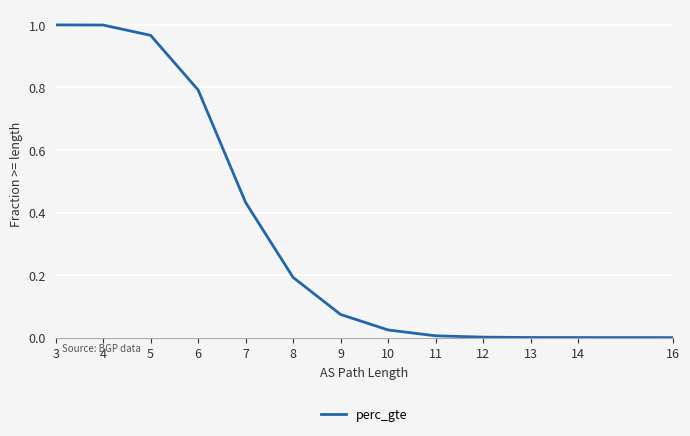

The chart shows a value of 0.0 at 14. True or false?

True